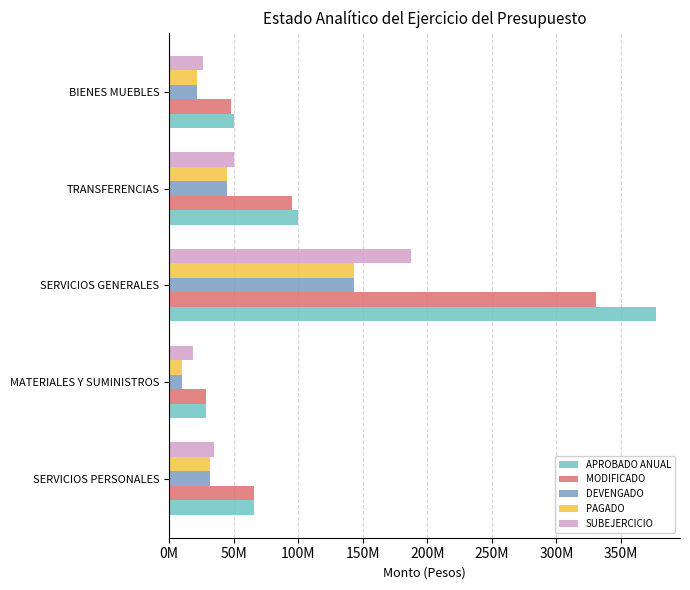

What are all the series names shown in the legend?

APROBADO ANUAL, MODIFICADO, DEVENGADO, PAGADO, SUBEJERCICIO